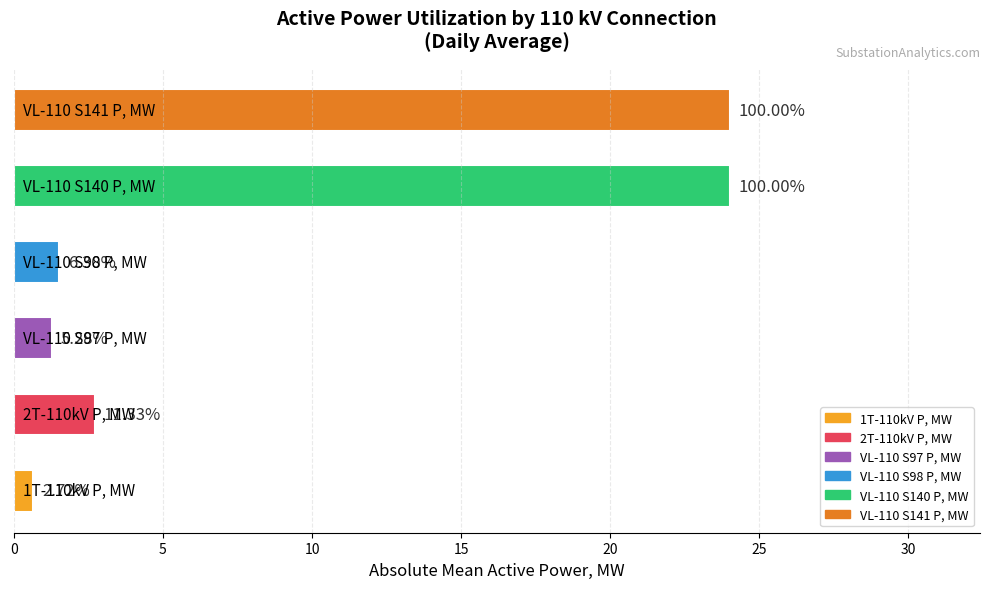

Are the bars horizontal?

Yes